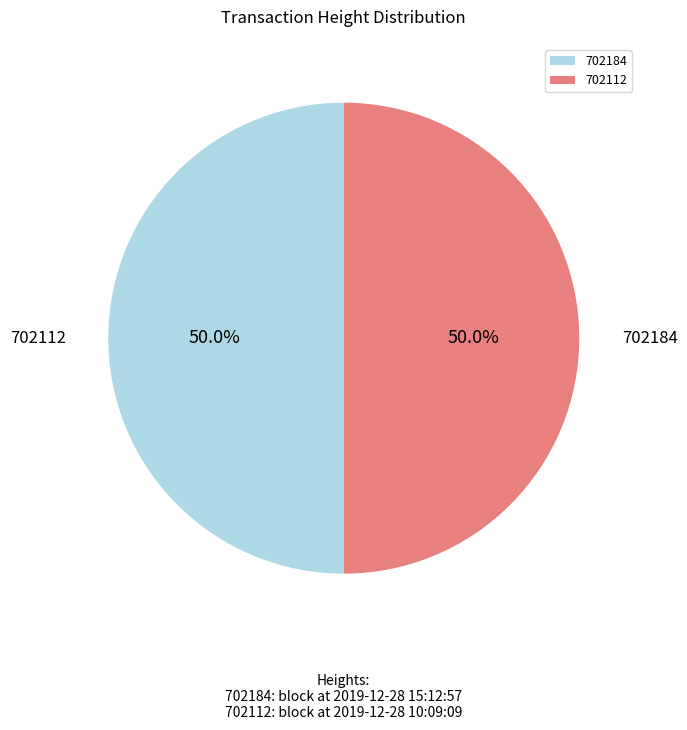

What is the largest slice in the pie chart?

702184